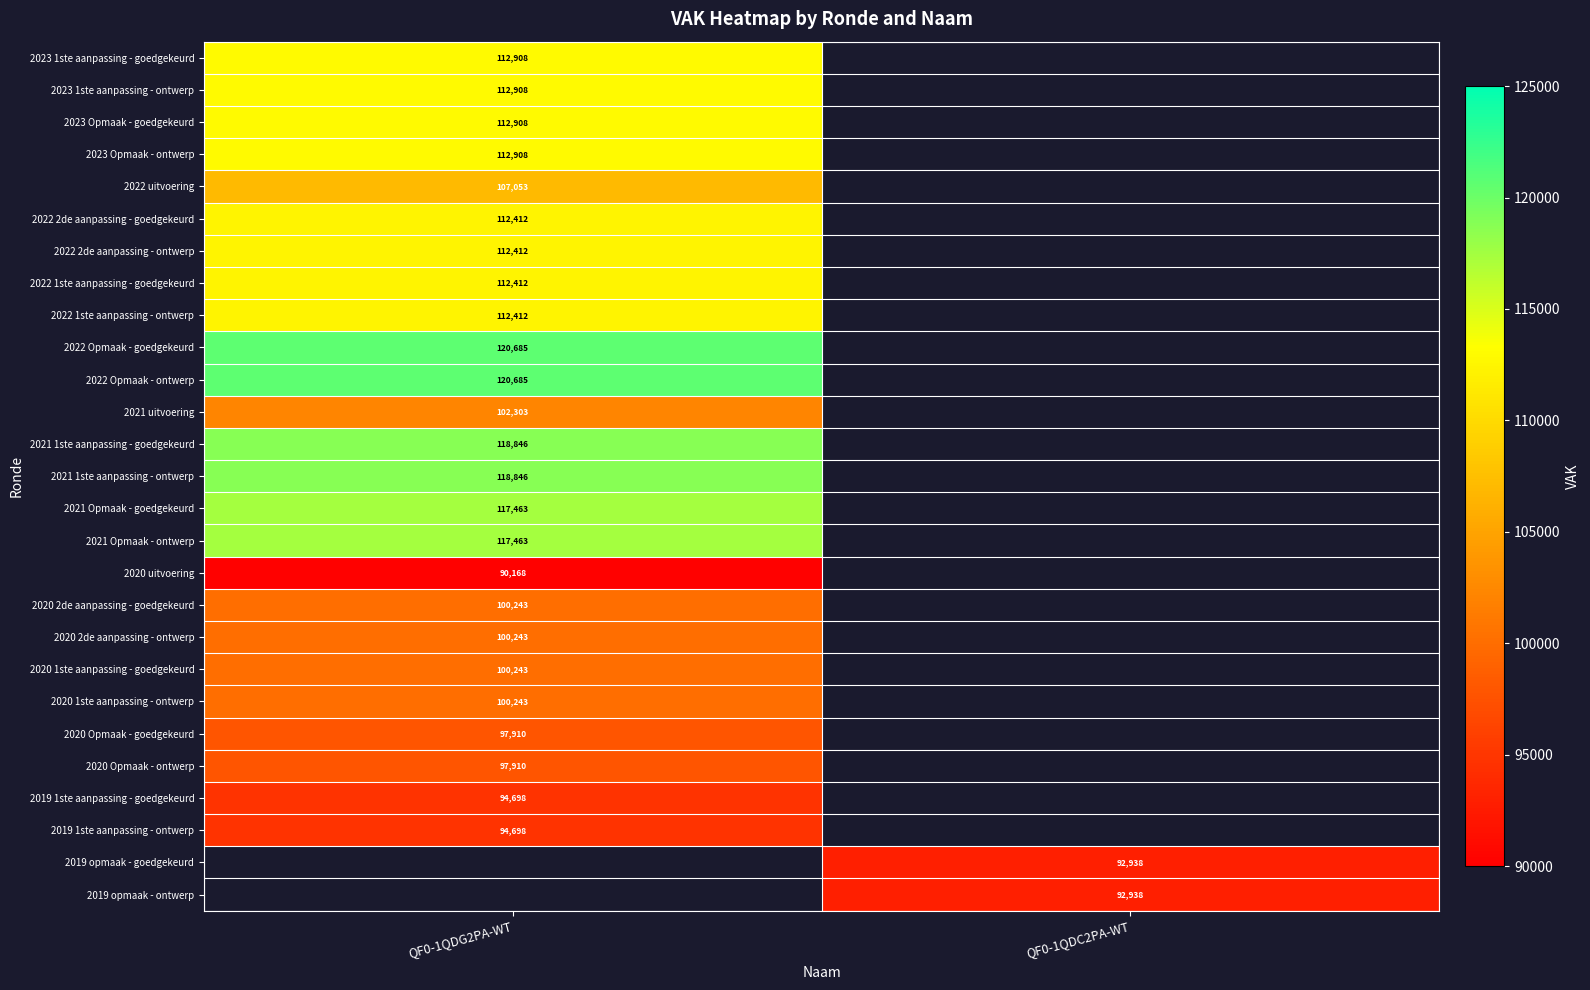

Count the number of data series in this chart.

27